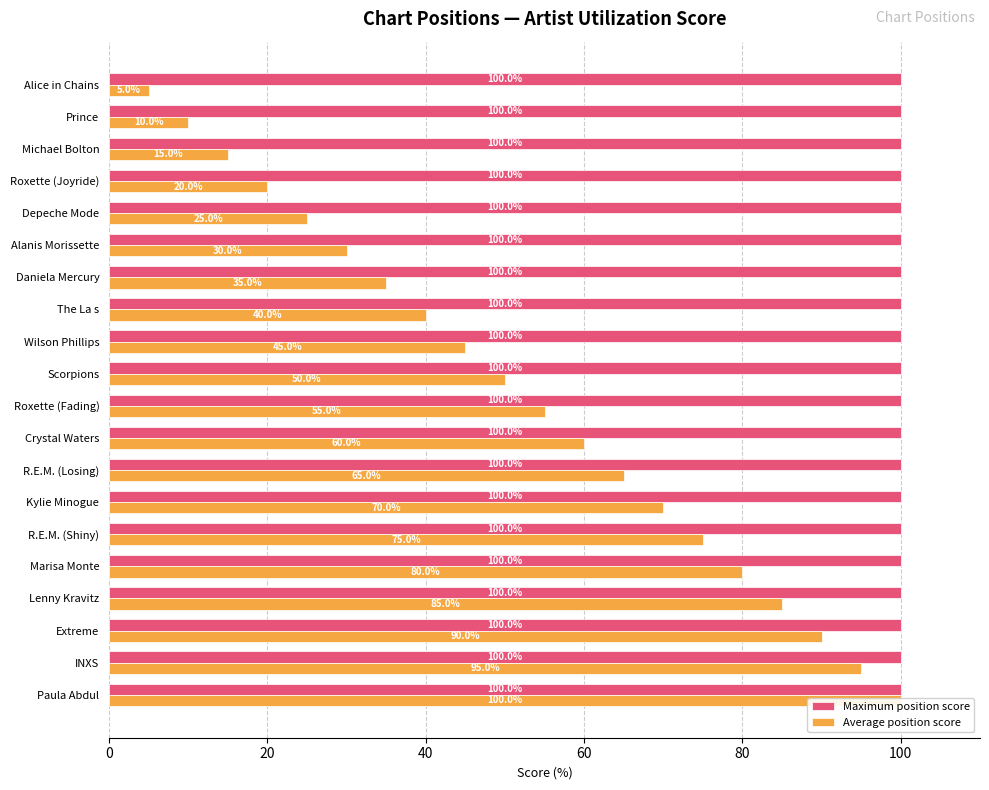

Is it true that Maximum position score equals 0.5 at 14?

False